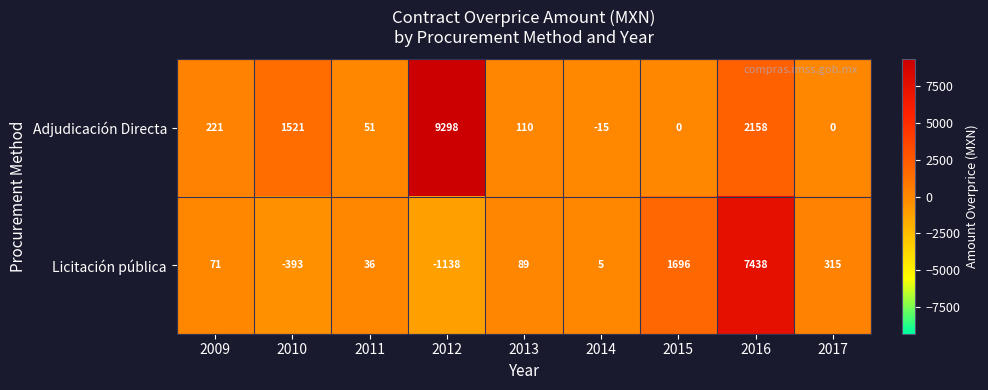

Rank the series at 2012 from highest to lowest value.

Adjudicación Directa, Licitación pública